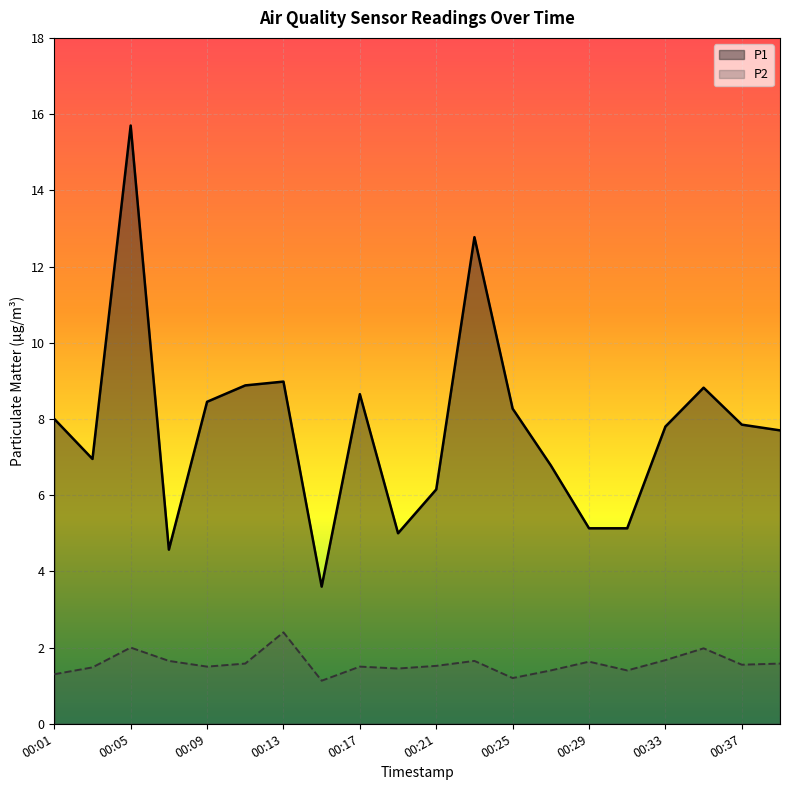

Reading left to right, extract all data points from this chart.

P1: 00:01=8.0	00:03=7.0	00:05=15.7	00:07=4.6	00:09=8.4	00:11=8.9	00:13=9.0	00:15=3.6	00:17=8.7	00:19=5.0	00:21=6.2	00:23=12.8	00:25=8.3	00:27=6.8	00:29=5.1	00:31=5.1	00:33=7.8	00:35=8.8	00:37=7.8	00:39=7.7
P2: 00:01=1.3	00:03=1.5	00:05=2.0	00:07=1.6	00:09=1.5	00:11=1.6	00:13=2.4	00:15=1.1	00:17=1.5	00:19=1.4	00:21=1.5	00:23=1.6	00:25=1.2	00:27=1.4	00:29=1.6	00:31=1.4	00:33=1.7	00:35=2.0	00:37=1.6	00:39=1.6